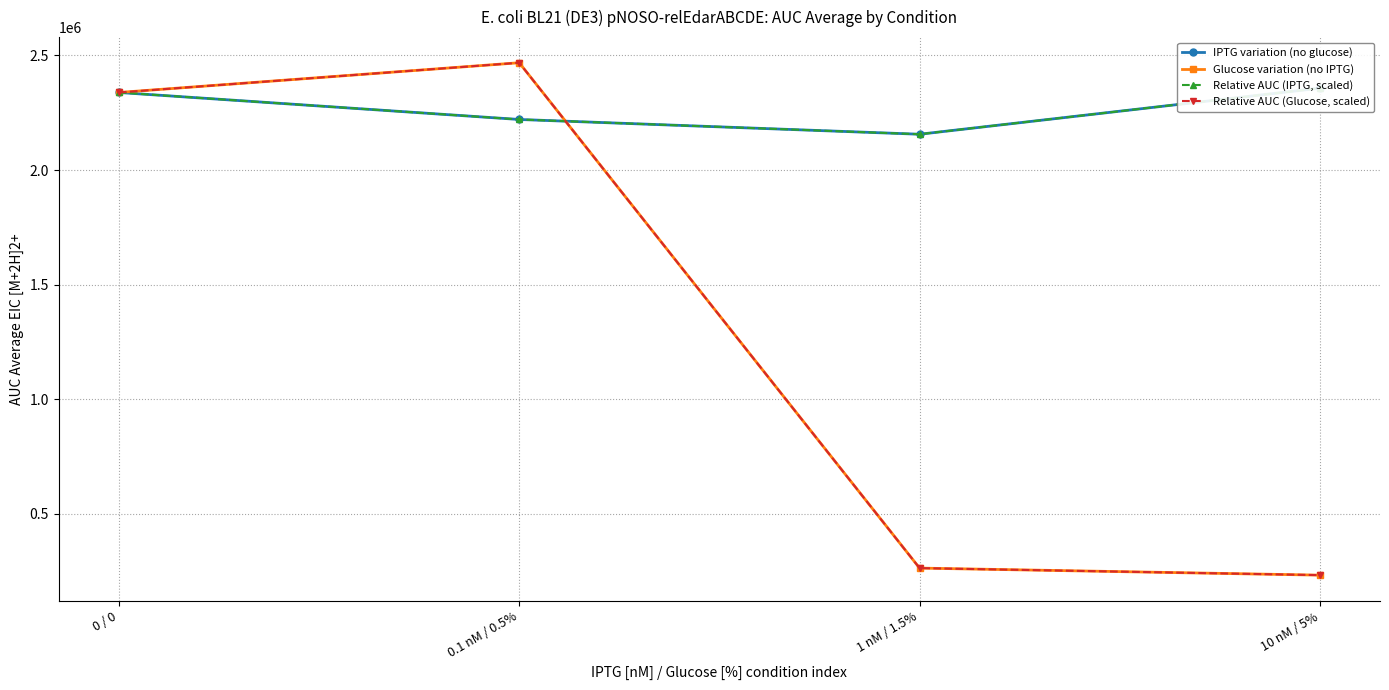

At which label does Relative AUC (Glucose, scaled) first exceed 2338453?

0.1 nM / 0.5%